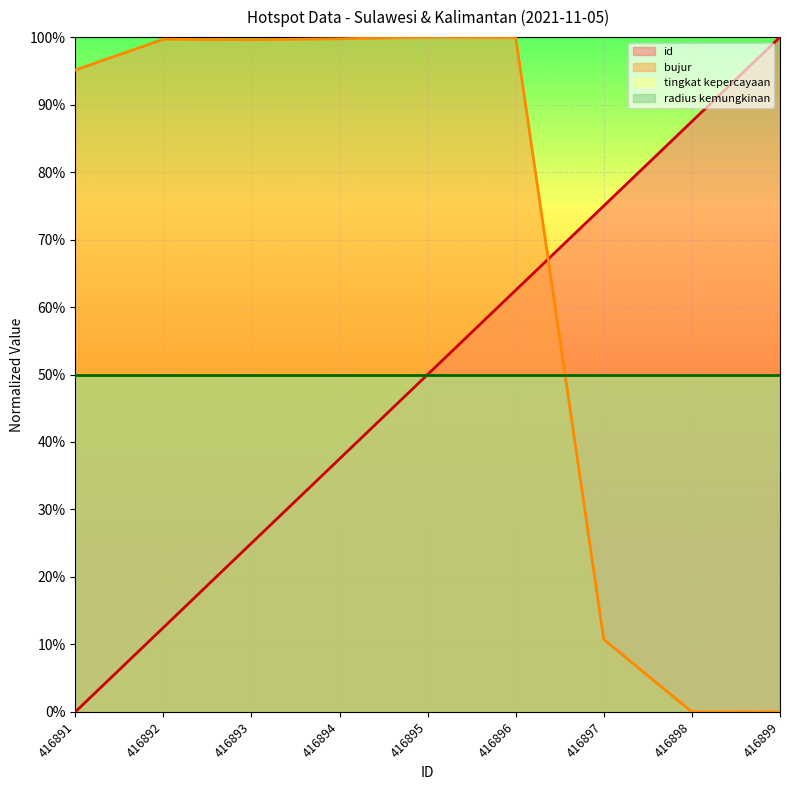

Is the value of bujur at 416891 greater than the value of id at 416894?

Yes